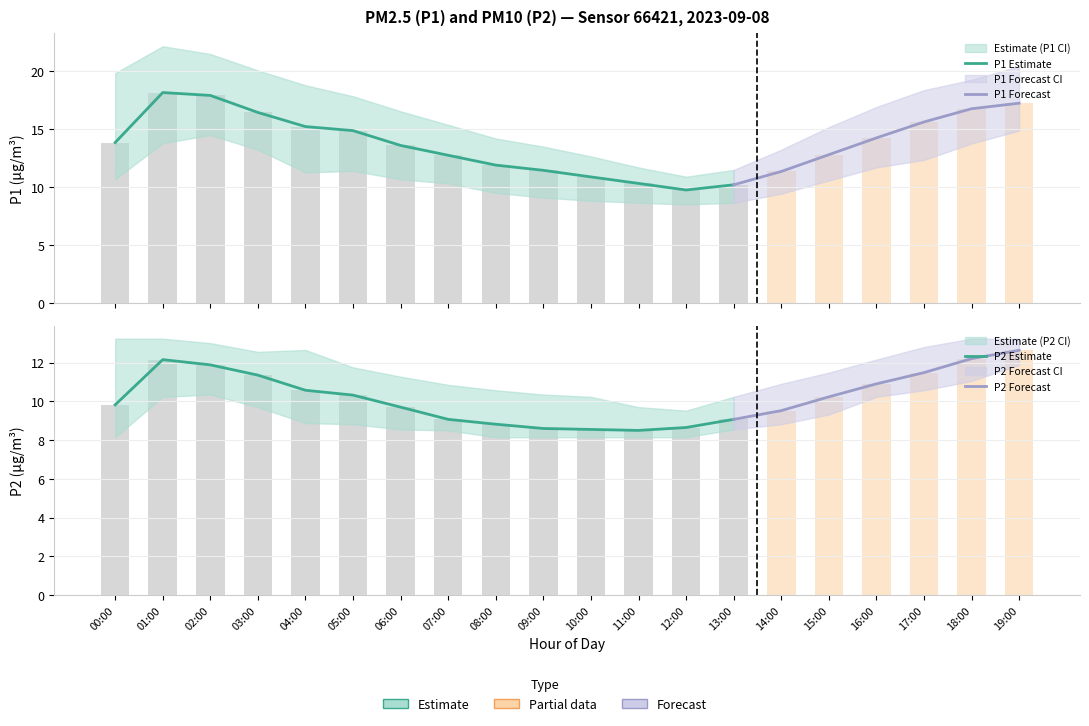

Is it true that P1 equals 6.4 at 14:00?

False